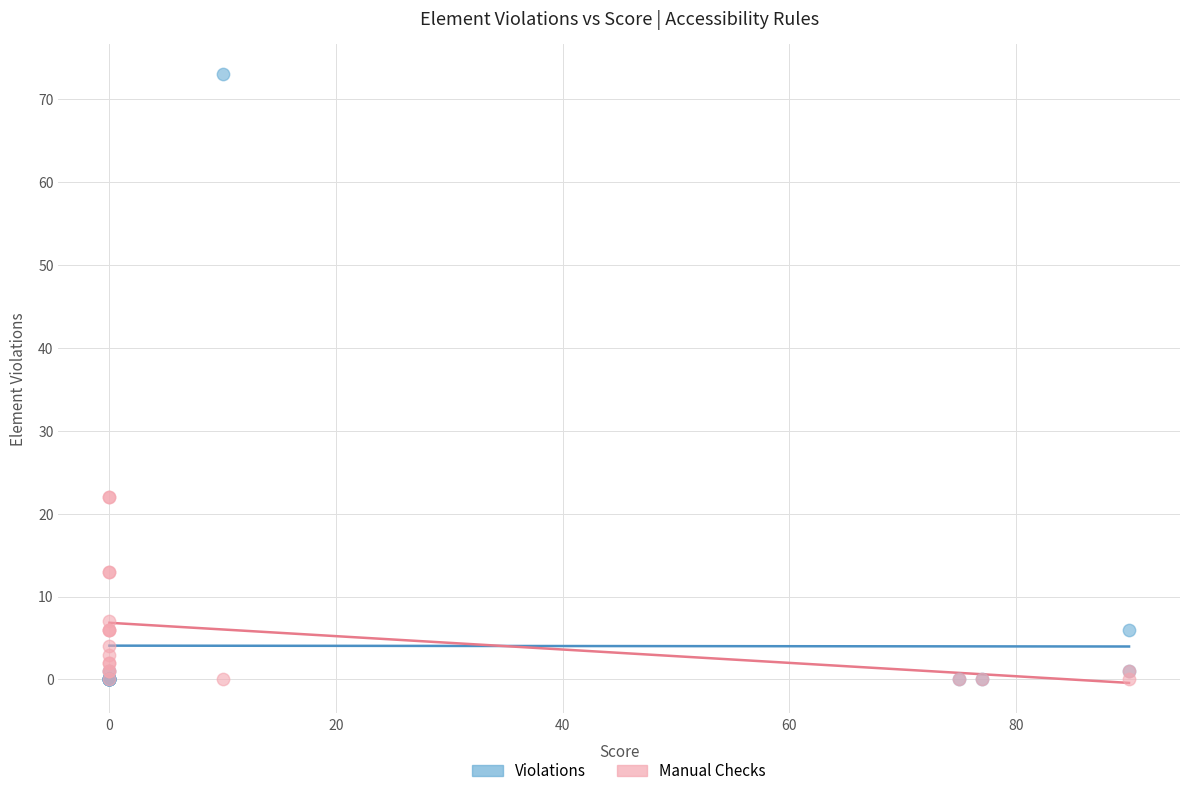

Which series reaches the maximum Y coordinate?

Violations